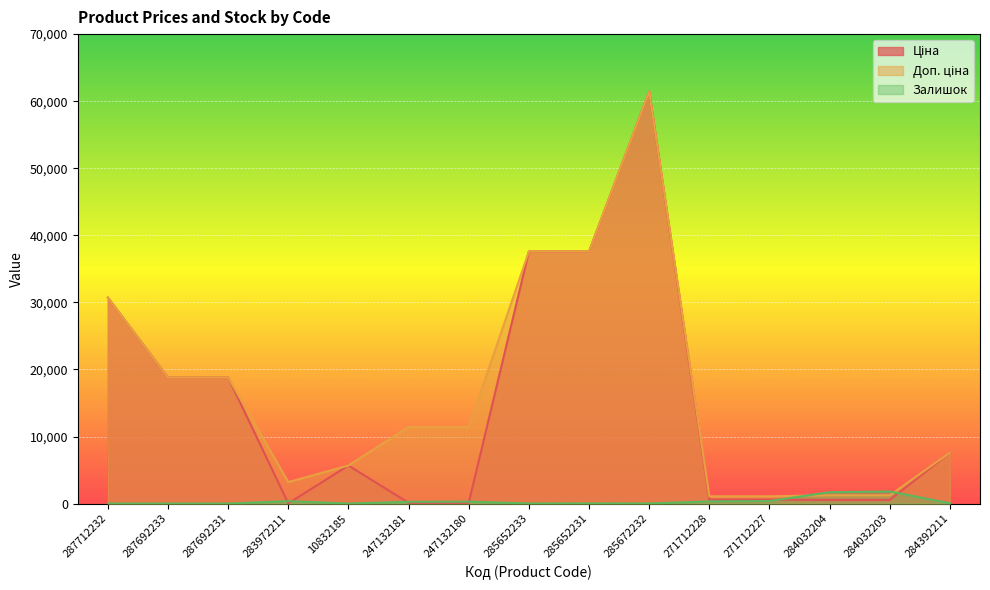

Reading left to right, what are all the values shown in this chart?

Ціна: 30717.1	18796.8	18796.8	32.0	5673.8	114.1	114.1	37593.6	37593.6	61434.3	589.9	589.9	539.0	539.0	7596.5
Доп. ціна: 30717.1	18796.8	18796.8	3205.0	5673.8	11410.0	11410.0	37593.6	37593.6	61434.3	1081.7	1081.7	1235.4	1235.4	7596.5
Залишок: 0.0	0.0	0.0	360.0	4.0	260.0	290.0	13.0	23.0	16.0	328.0	374.0	1697.0	1802.0	44.0